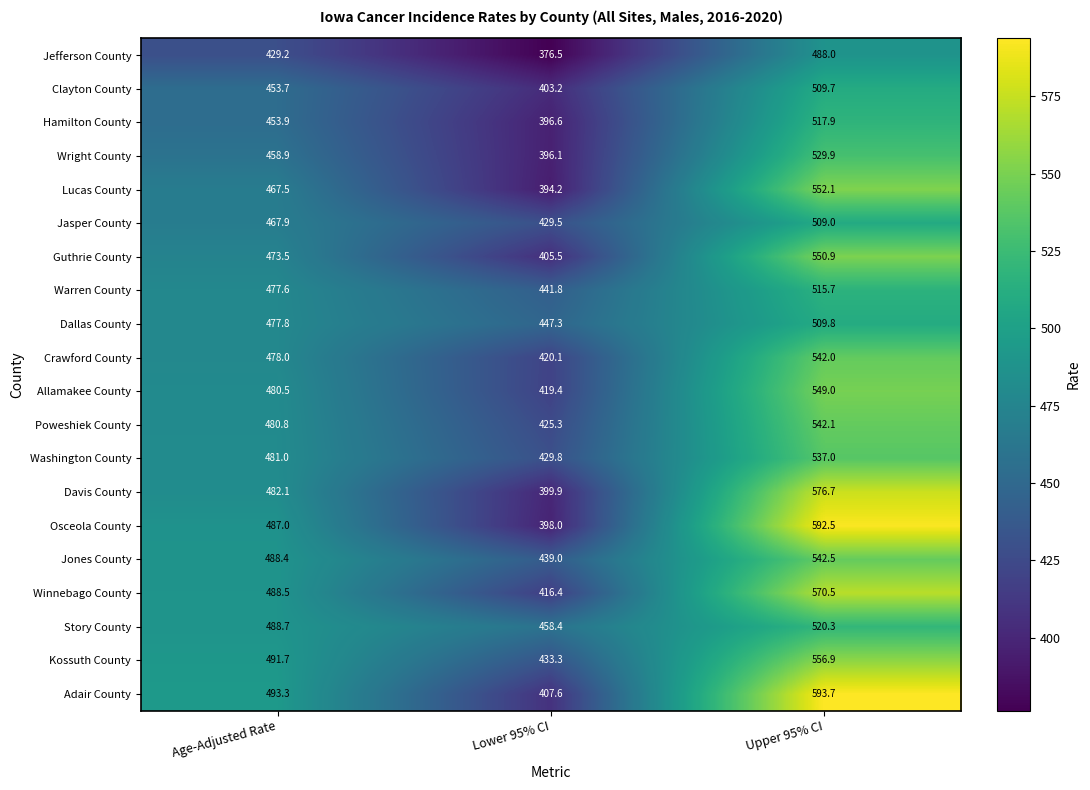

Rank the series at Lower 95% CI from highest to lowest value.

Story County, Dallas County, Warren County, Jones County, Kossuth County, Washington County, Jasper County, Poweshiek County, Crawford County, Allamakee County, Winnebago County, Adair County, Guthrie County, Clayton County, Davis County, Osceola County, Hamilton County, Wright County, Lucas County, Jefferson County